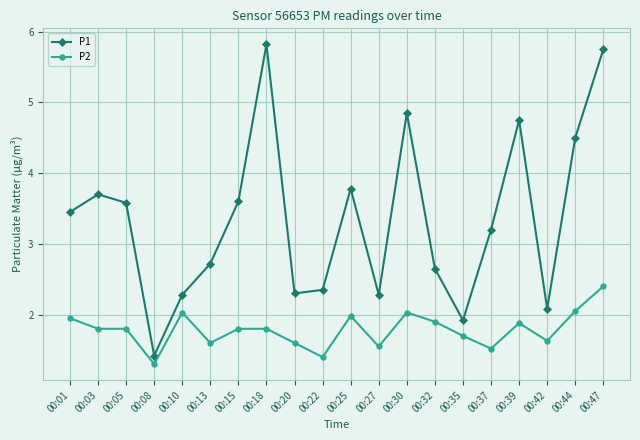

True or false: P2 and P1 cross at least once.

False